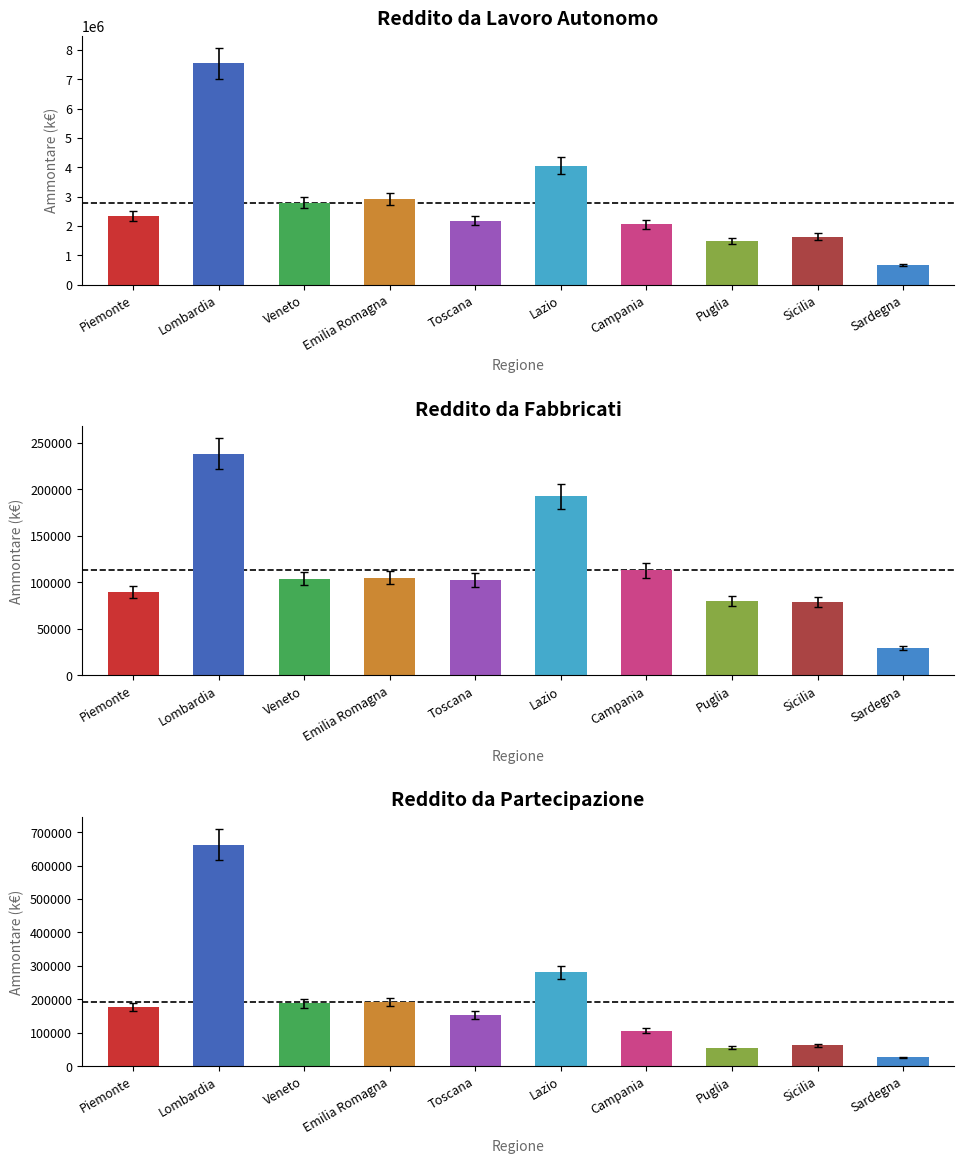

Which series has the widest spread of values?

Reddito da lavoro autonomo (Ammontare)